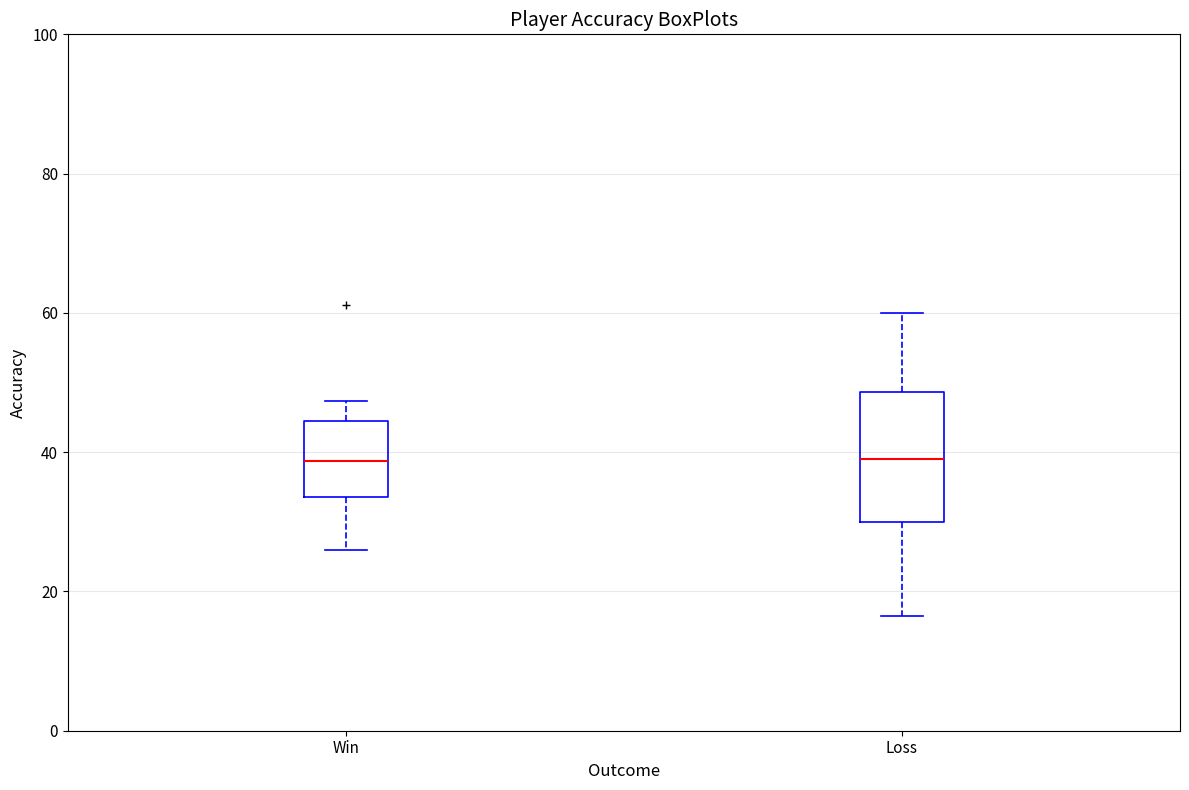

Reading left to right, read every box against the y-axis: the position of its median line, the range the box covers, and the ends of its whiskers. The values are not printed on the chart, so give them approximately, as read against the axis.

Win: median 38, box 34 to 44, whiskers 26 to 48
Loss: median 40, box 30 to 48, whiskers 16 to 60